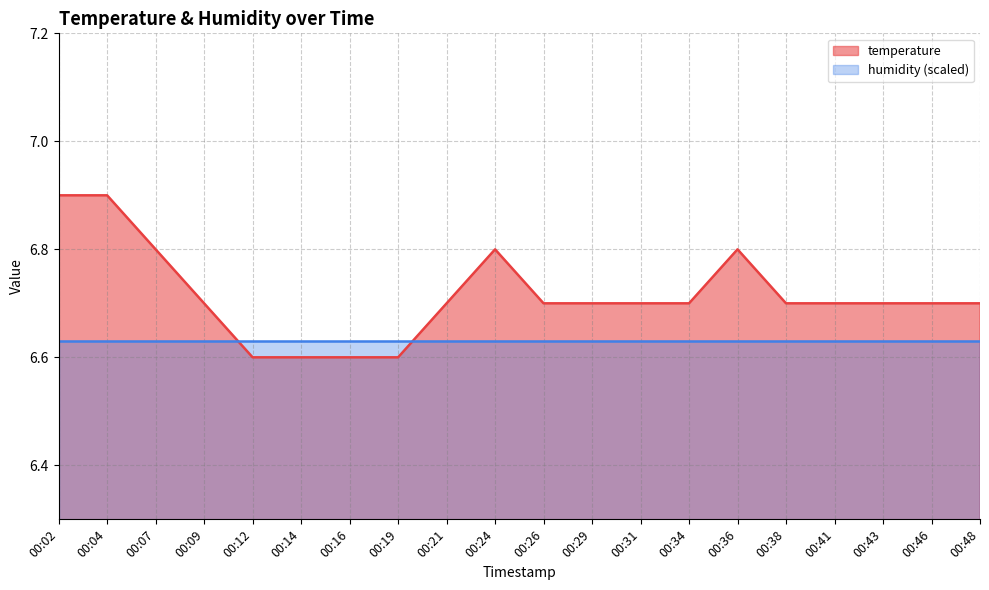

What is the sum of all values?

134.3